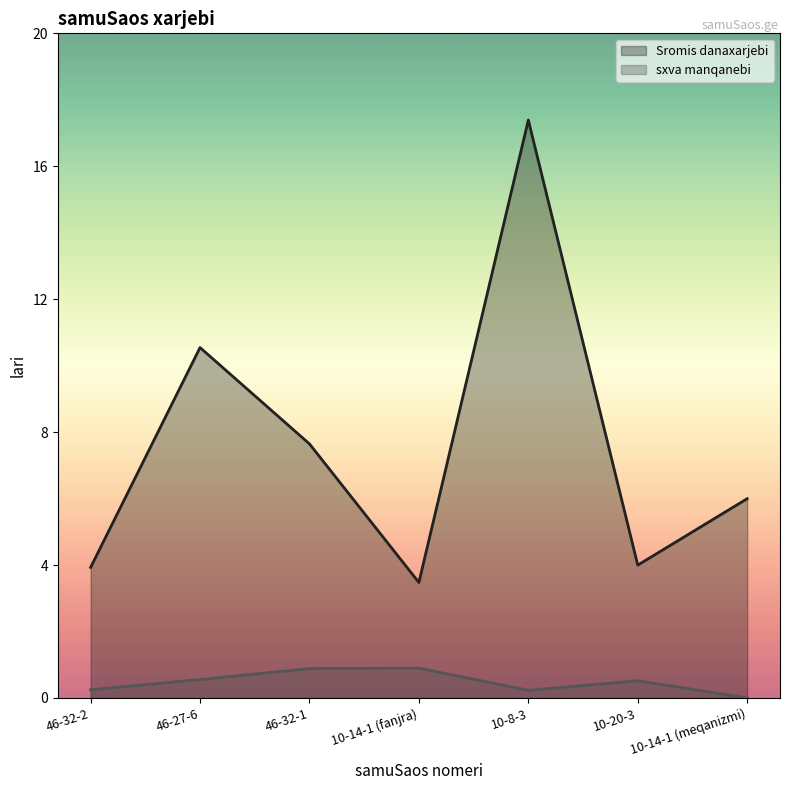

What is the lowest value of the Sromis danaxarjebi series?

3.5